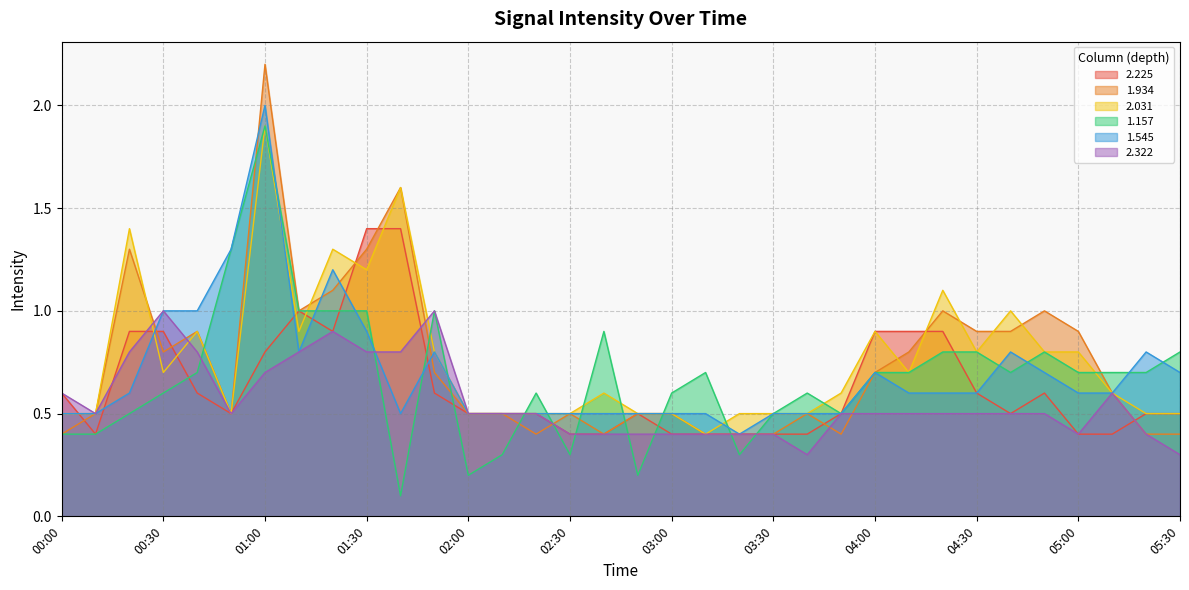

At how many categories does at least one series exceed 0?

34